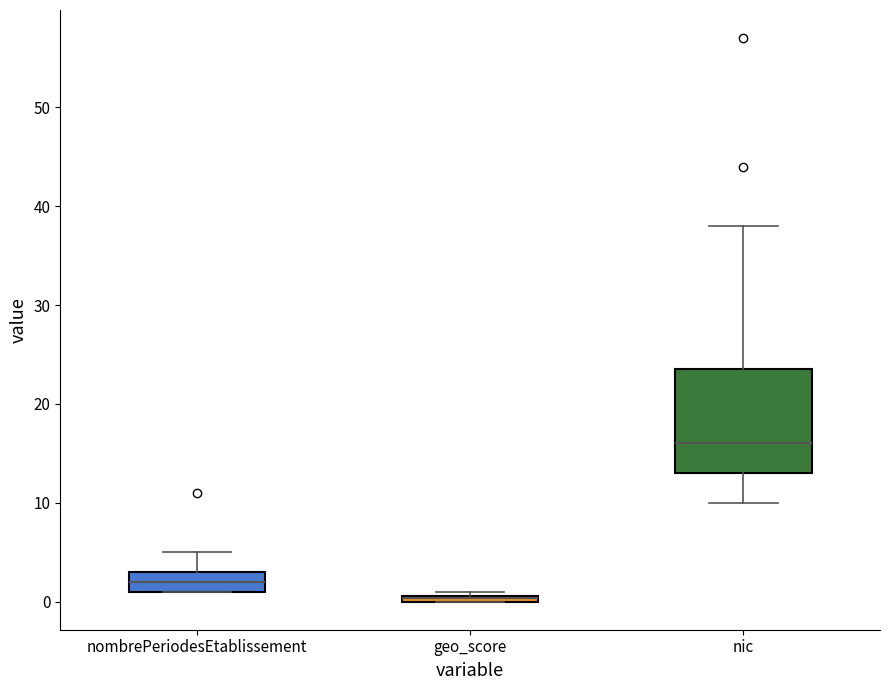

Comparing the boxes themselves (not the whiskers), which one is the tallest?

nic